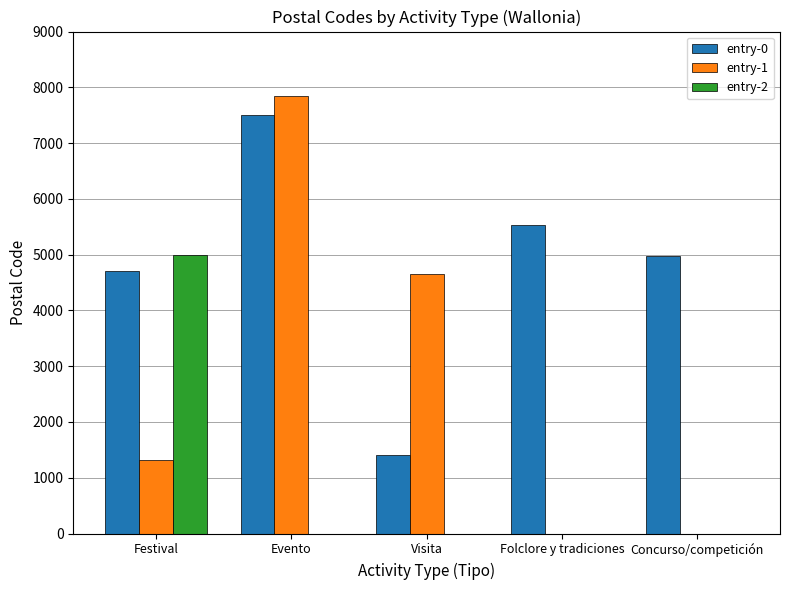

What are all the series names shown in the legend?

entry-0, entry-1, entry-2